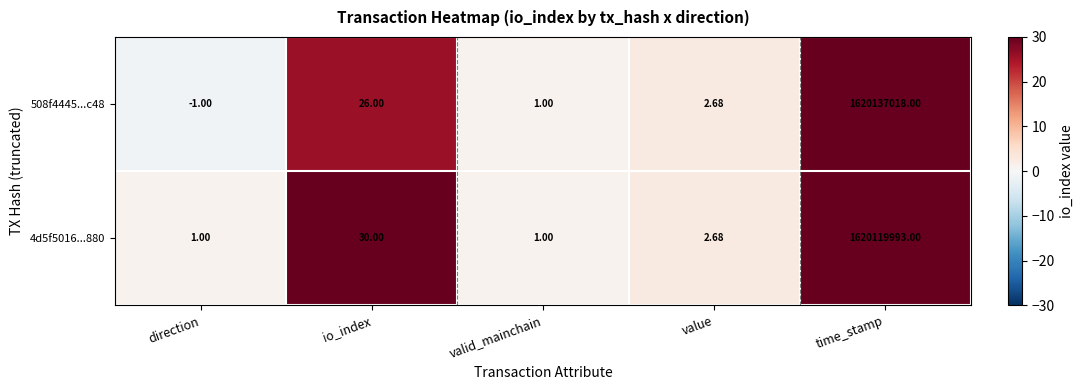

At which category is the sum across all series the highest?

time_stamp